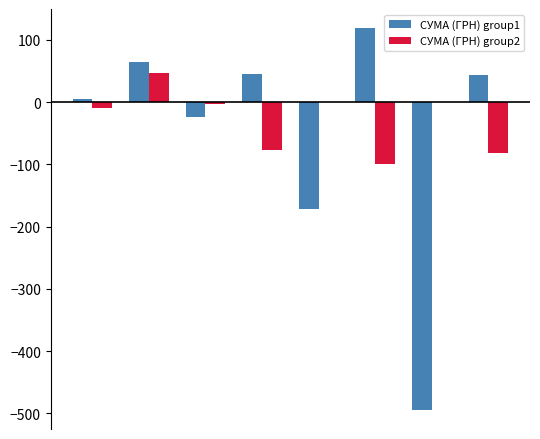

Count the number of data series in this chart.

2